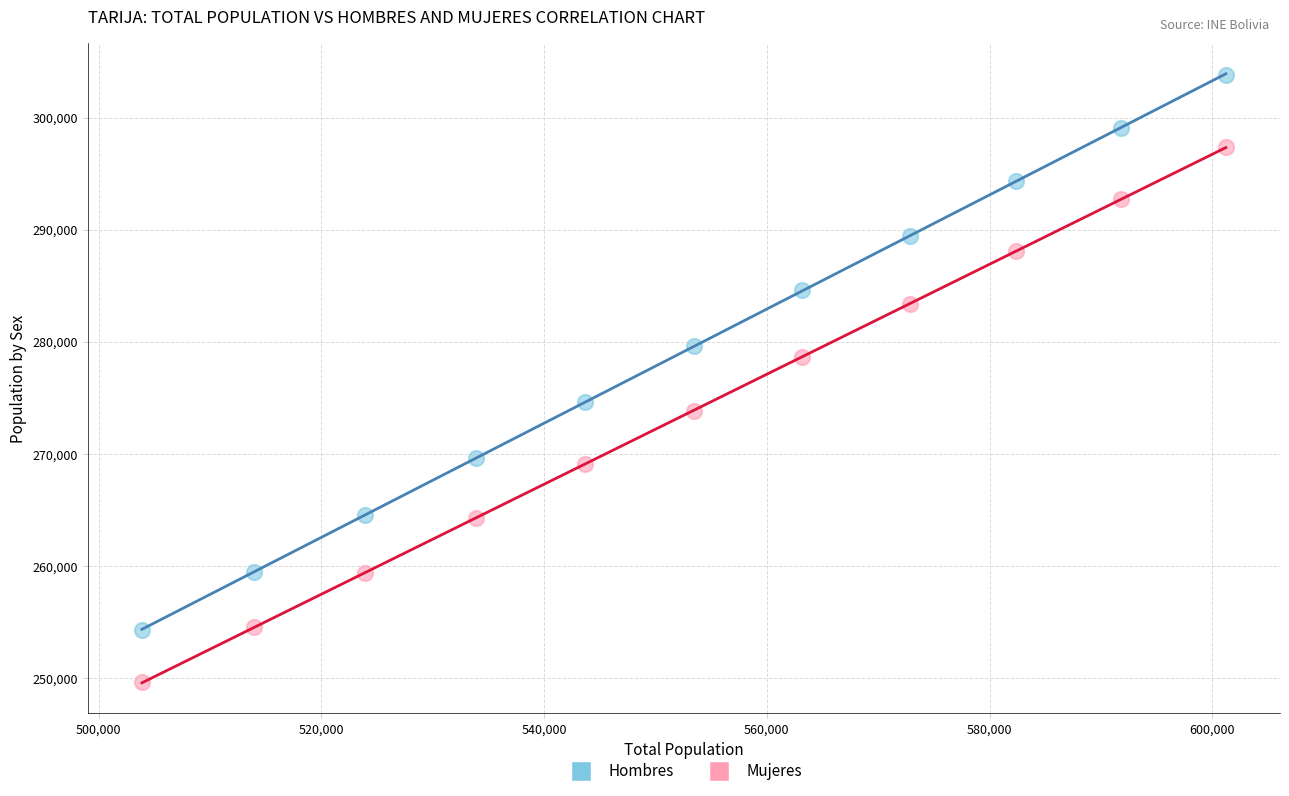

What are all the series names shown in the legend?

Hombres, Mujeres